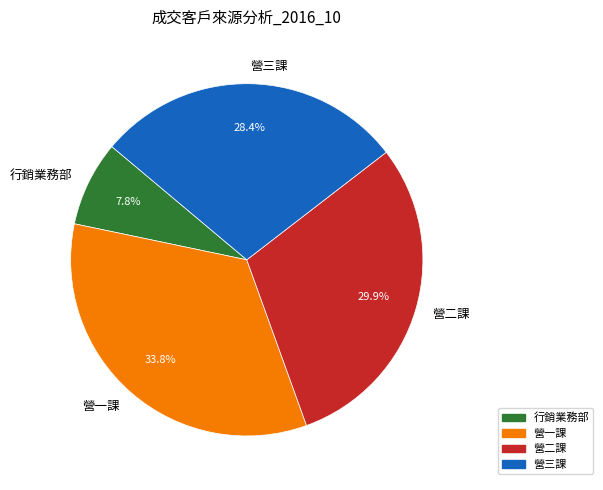

To the nearest percent, what is the combined percentage of 行銷業務部 and 營三課?

36%